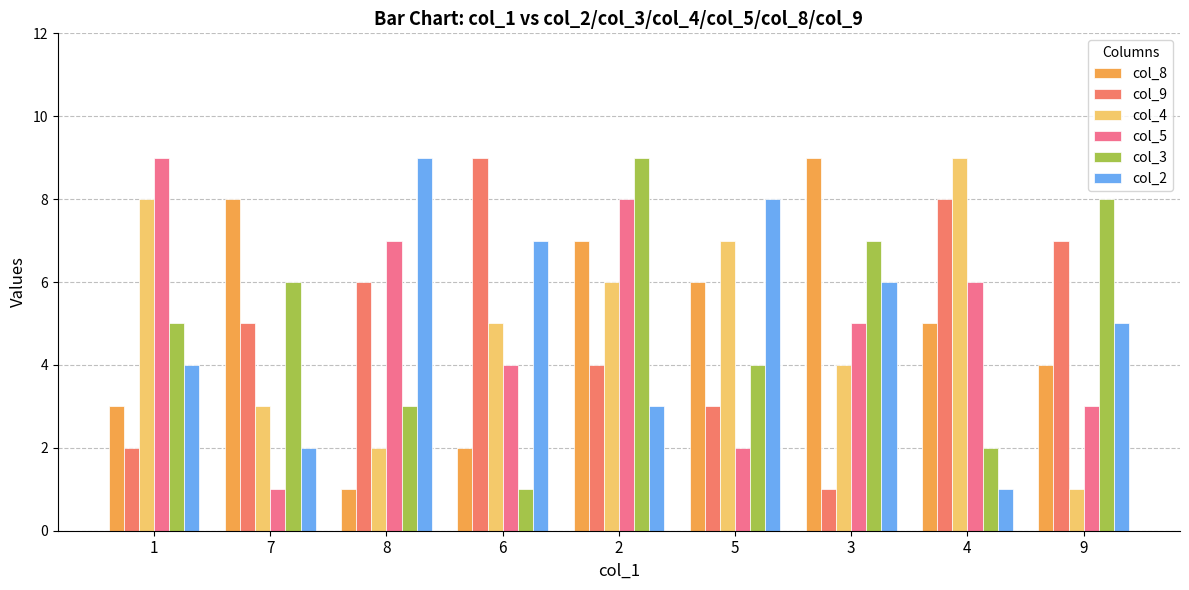

How many groups of bars are there?

9